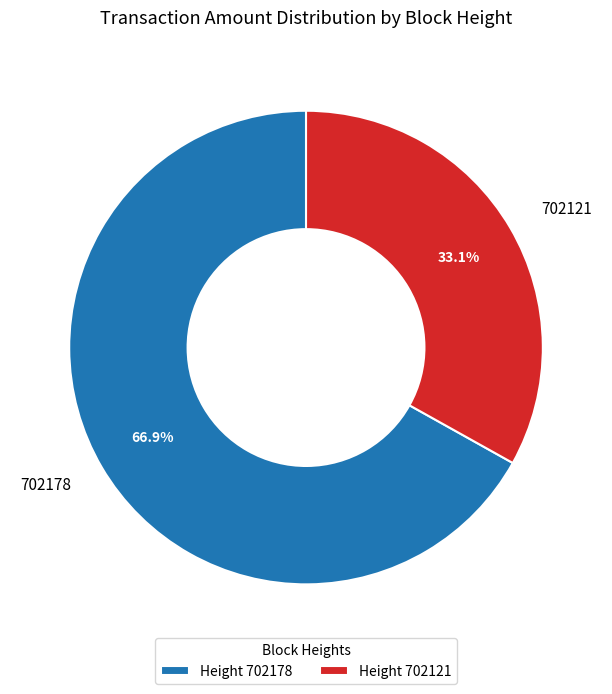

Do 702121 and 702178 together represent more than half of the pie?

Yes